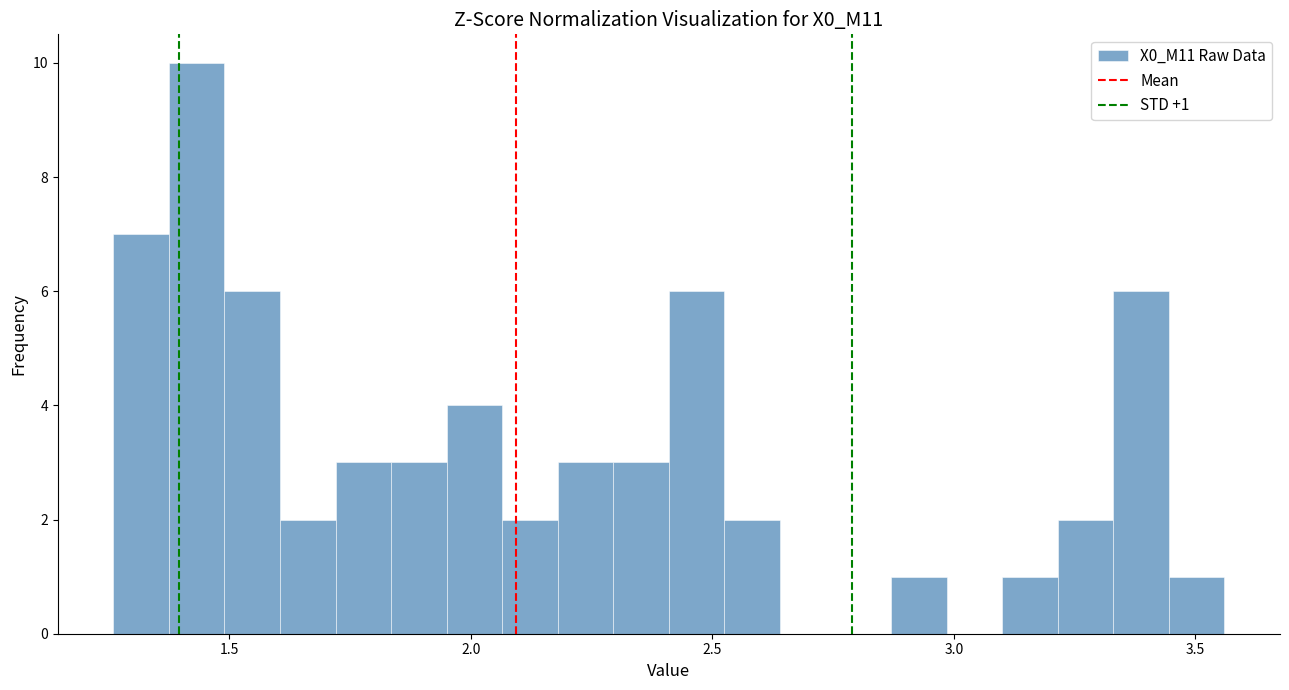

Around what value on the x-axis is the tallest bar? Give the approximate position of its centre, as read against the axis.

1.45